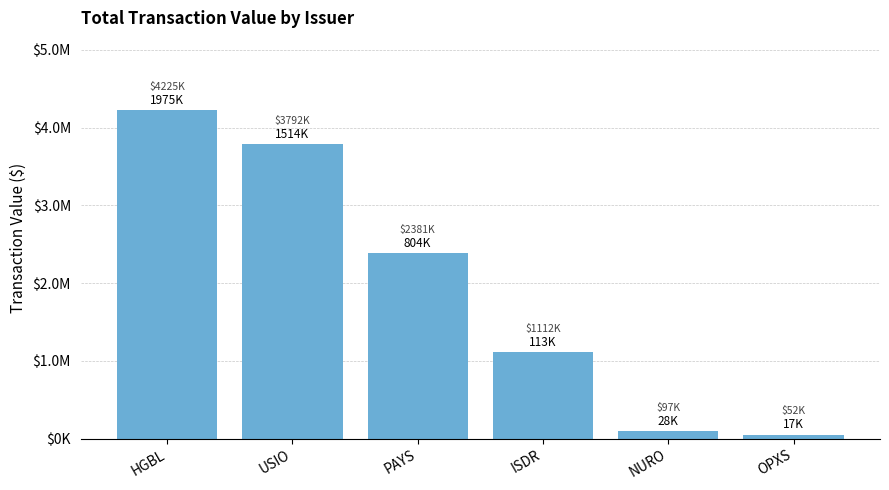

Which category has the lowest value across all series?

OPXS